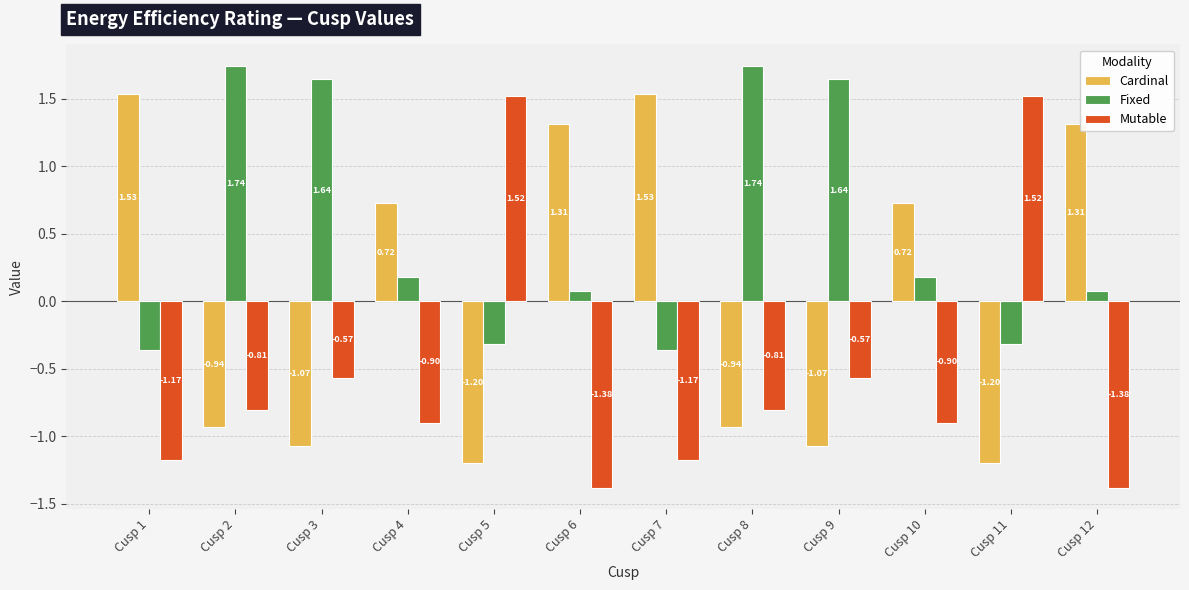

How many series are shown in this chart?

3